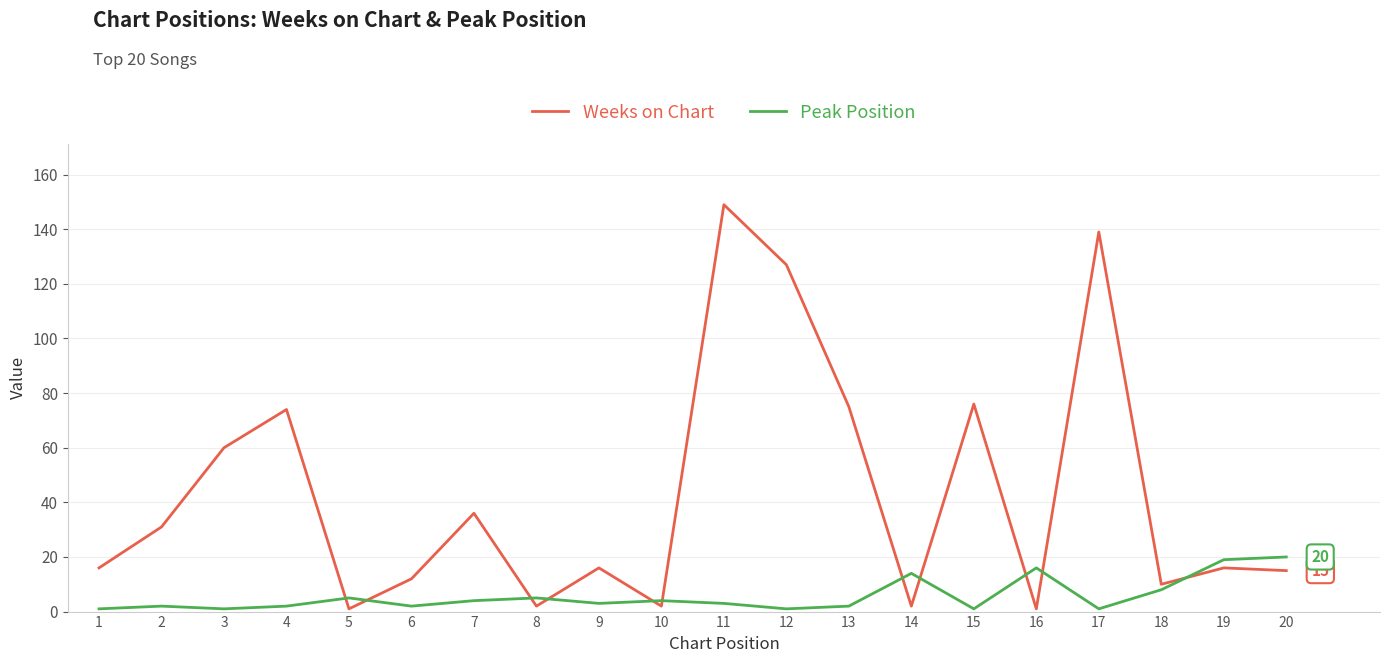

List the series in order of their overall mean, highest first.

Weeks on Chart, Peak Position